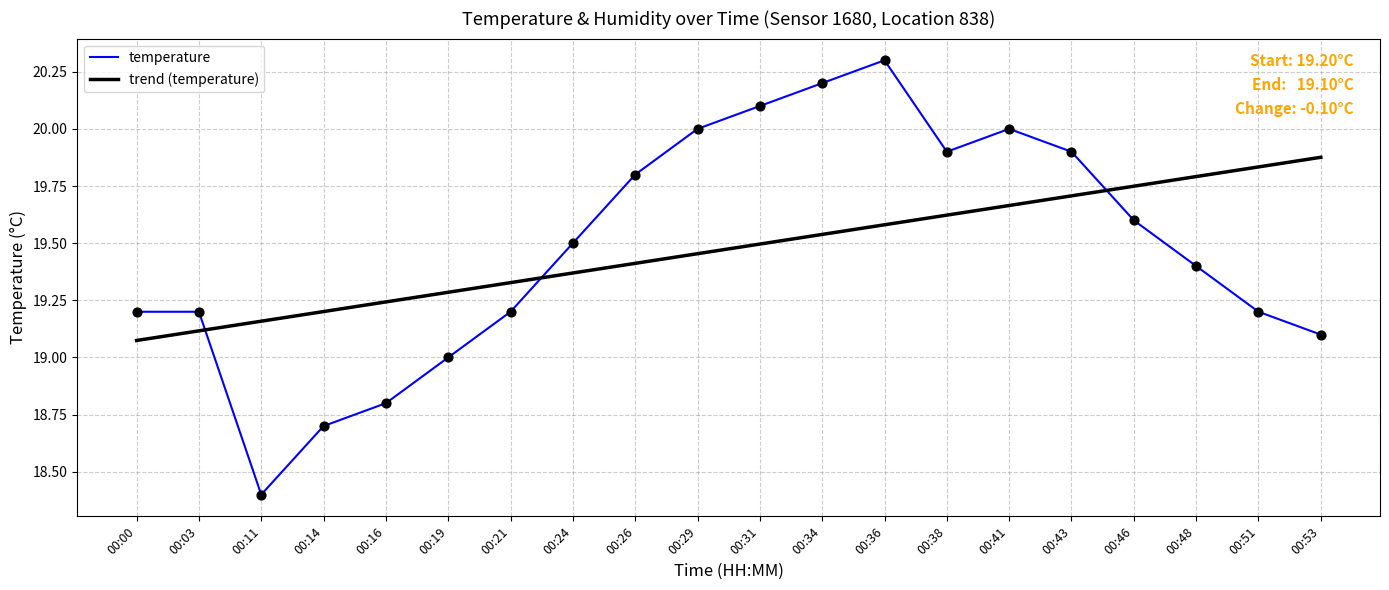

Between 00:03 and 00:38, which series saw the biggest shift?

temperature